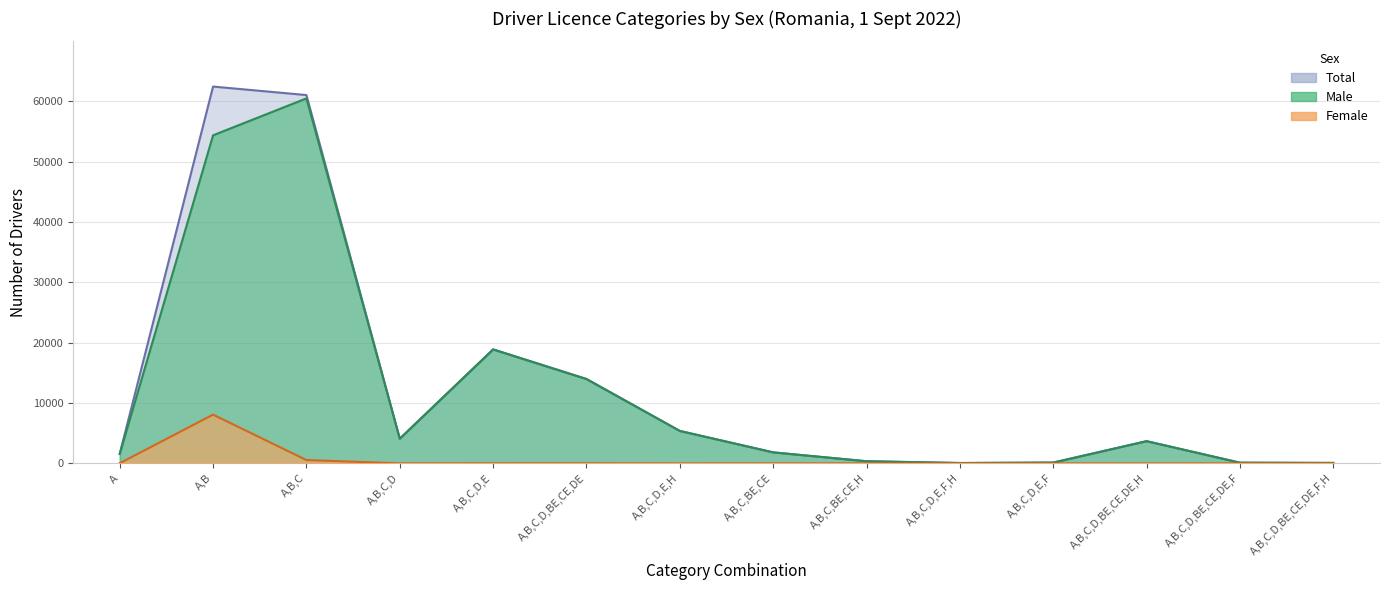

What are all the series names shown in the legend?

Male, Female, Total